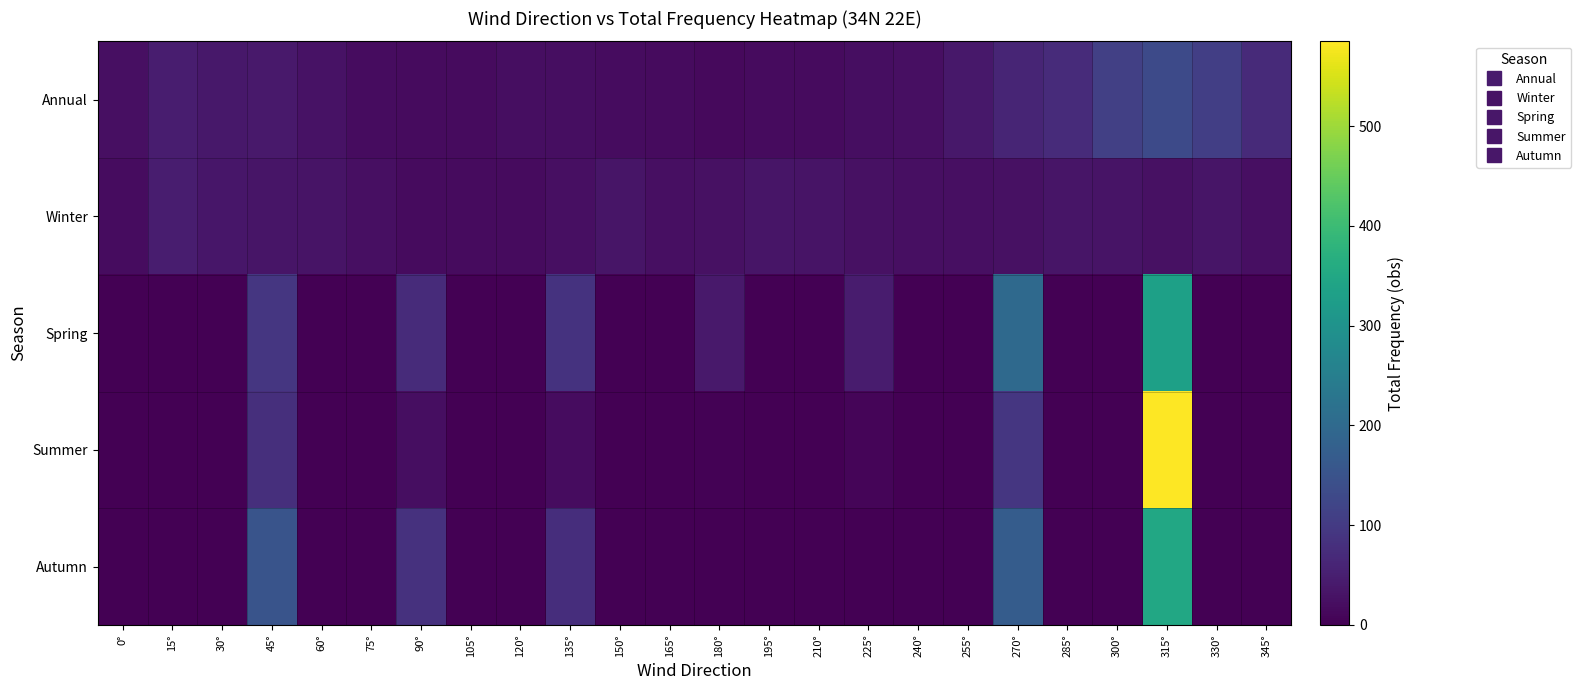

Reading left to right, transcribe all the data shown in this chart.

Annual: 0°=23	15°=47	30°=38	45°=39	60°=28	75°=20	90°=18	105°=18	120°=22	135°=22	150°=20	165°=16	180°=14	195°=18	210°=16	225°=21	240°=25	255°=37	270°=60	285°=73	300°=111	315°=132	330°=108	345°=69
Winter: 0°=20	15°=47	30°=36	45°=34	60°=31	75°=23	90°=17	105°=16	120°=18	135°=25	150°=33	165°=23	180°=26	195°=34	210°=31	225°=26	240°=25	255°=23	270°=26	285°=34	300°=31	315°=26	330°=33	345°=23
Spring: 0°=0	15°=0	30°=0	45°=93	60°=0	75°=0	90°=73	105°=0	120°=0	135°=85	150°=0	165°=0	180°=39	195°=0	210°=0	225°=44	240°=0	255°=0	270°=199	285°=0	300°=0	315°=332	330°=0	345°=0
Summer: 0°=0	15°=0	30°=0	45°=79	60°=0	75°=0	90°=21	105°=0	120°=0	135°=19	150°=0	165°=0	180°=4	195°=0	210°=0	225°=8	240°=0	255°=0	270°=93	285°=0	300°=0	315°=585	330°=0	345°=0
Autumn: 0°=0	15°=0	30°=0	45°=152	60°=0	75°=0	90°=83	105°=0	120°=0	135°=77	150°=0	165°=0	180°=0	195°=0	210°=0	225°=0	240°=0	255°=0	270°=170	285°=0	300°=0	315°=351	330°=0	345°=0